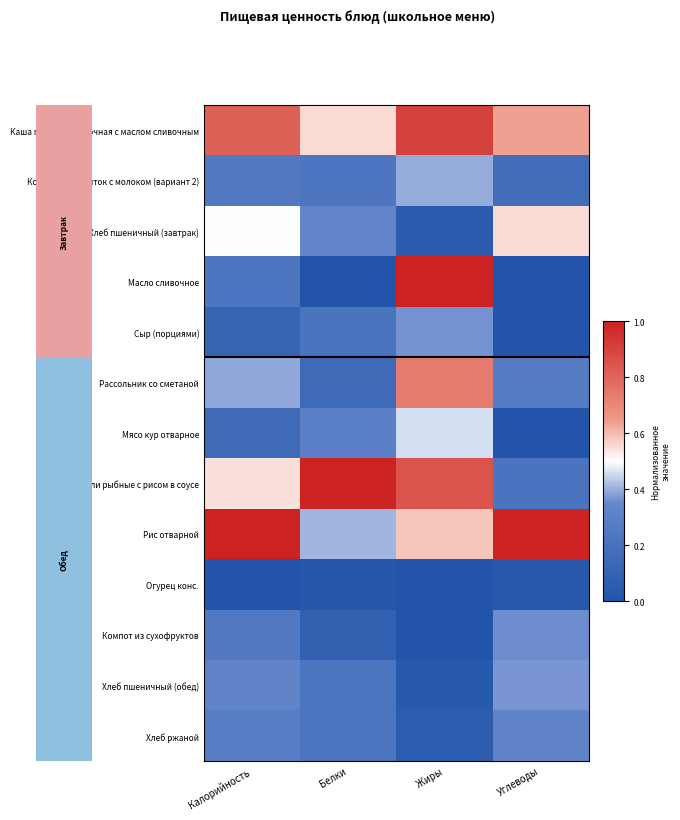

Rank the series at Углеводы from lowest to highest value.

Сыр (порциями), Мясо кур отварное, Масло сливочное, Огурец конс., Кофейный напиток с молоком (вариант 2), Тефтели рыбные с рисом в соусе, Рассольник со сметаной, Хлеб ржаной, Компот из сухофруктов, Хлеб пшеничный (обед), Хлеб пшеничный (завтрак), Каша пшенная молочная с маслом сливочным, Рис отварной